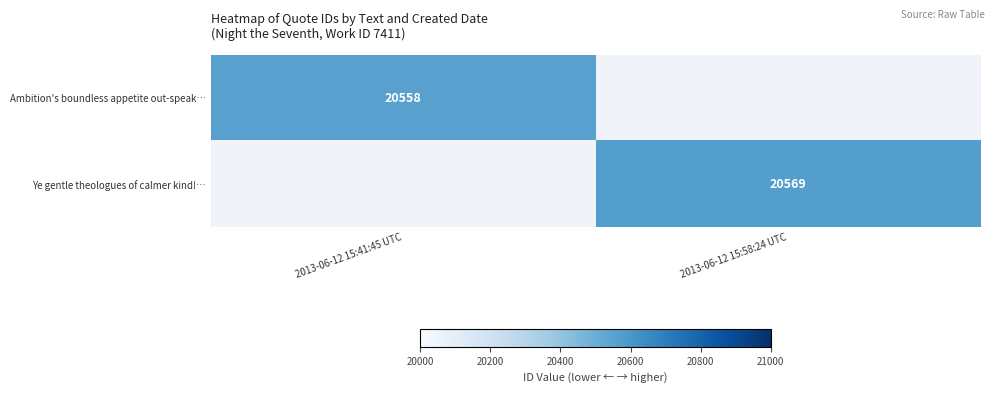

At which category does the chart reach its minimum across all series?

2013-06-12 15:41:45 UTC